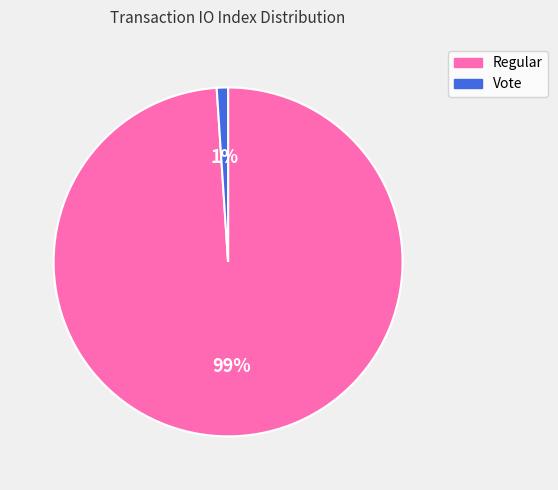

To the nearest percent, what percentage of the pie is Regular?

99%